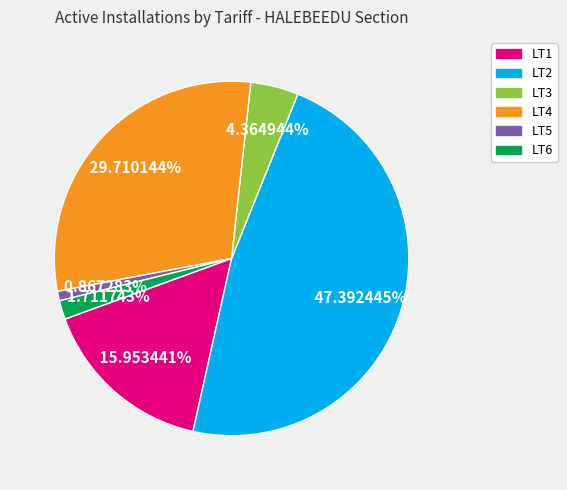

How many segments does this pie chart have?

6